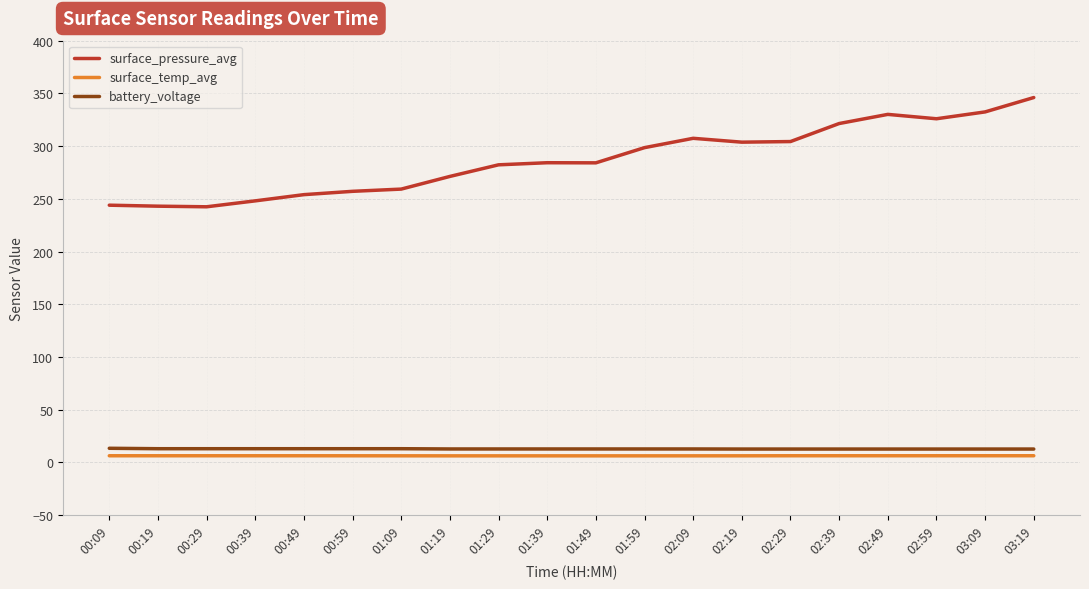

Which label corresponds to the largest value in the chart?

03:19